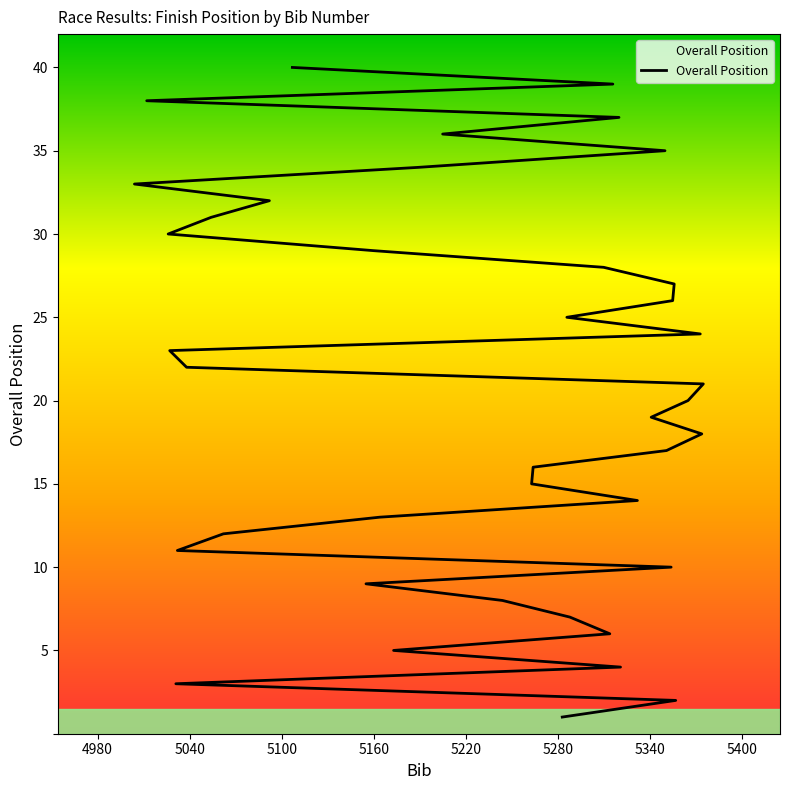

What is the difference between the second highest and second lowest values?

37